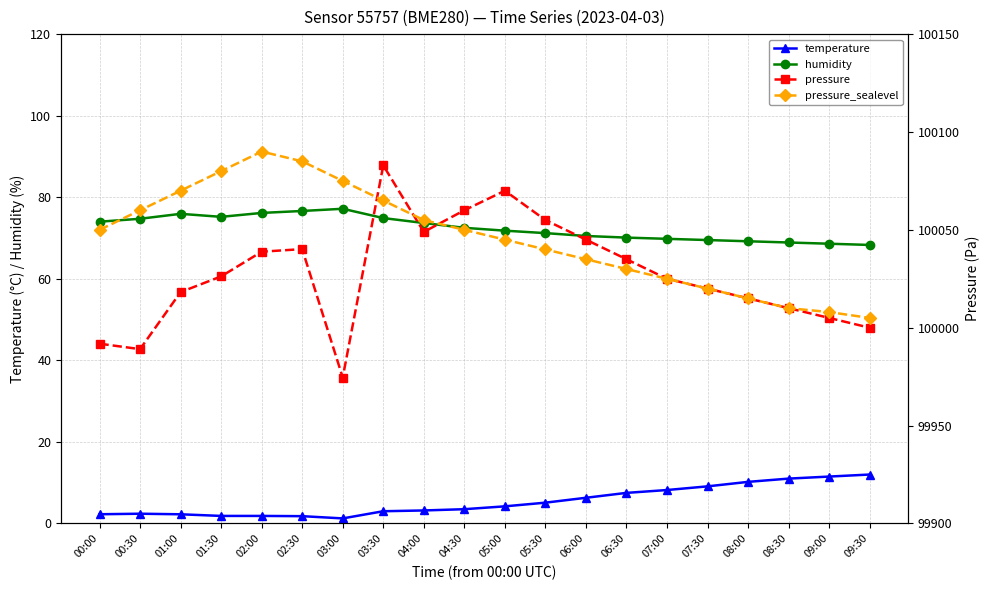

What is the average value of the temperature series?

5.4